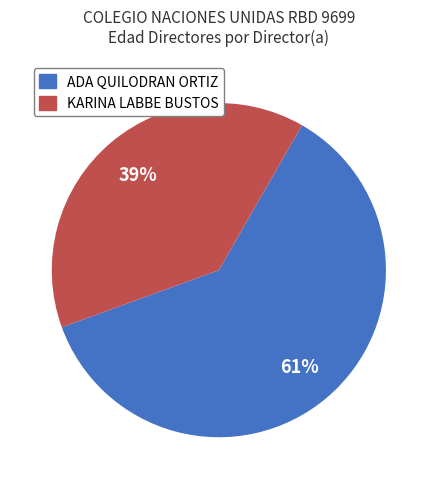

Count the number of slices in the pie.

2